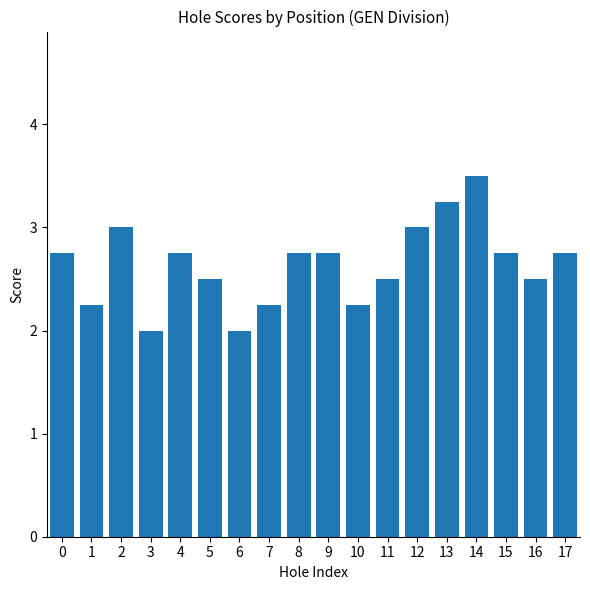

What is the maximum value shown in the chart?

3.5